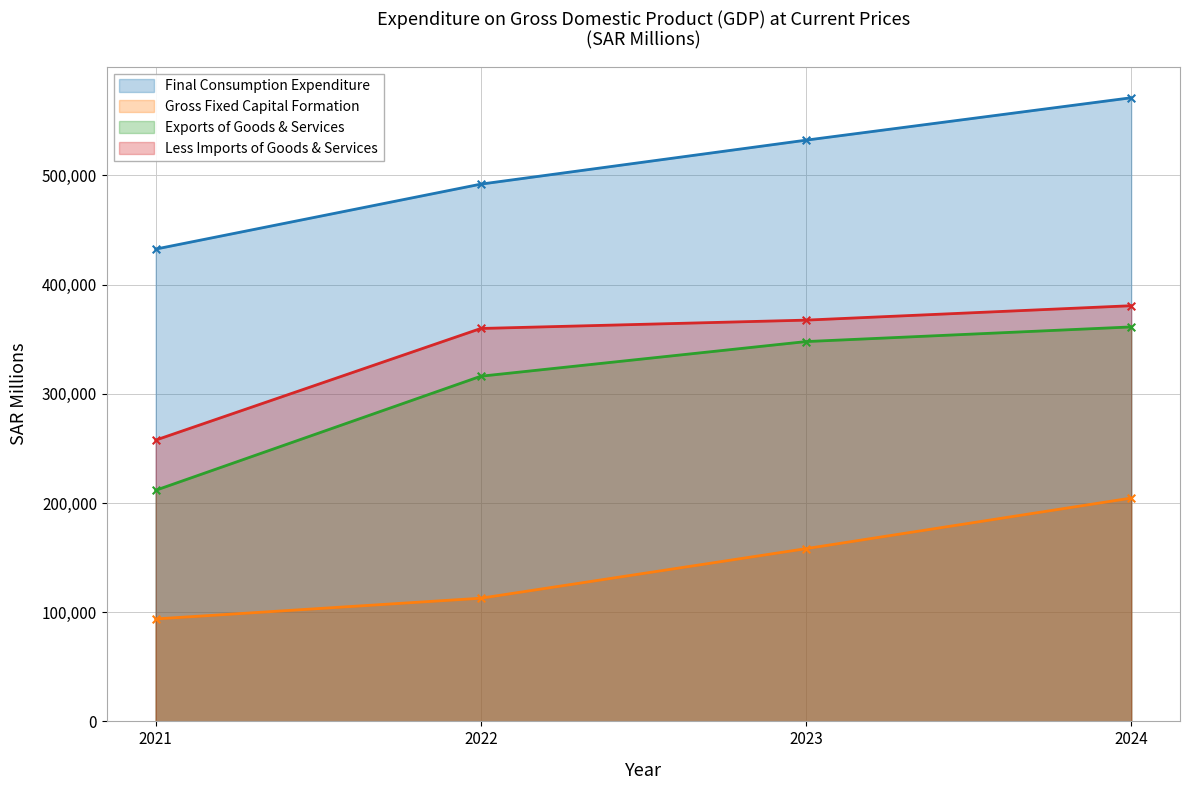

Which series has the largest total across all categories?

Final Consumption Expenditure